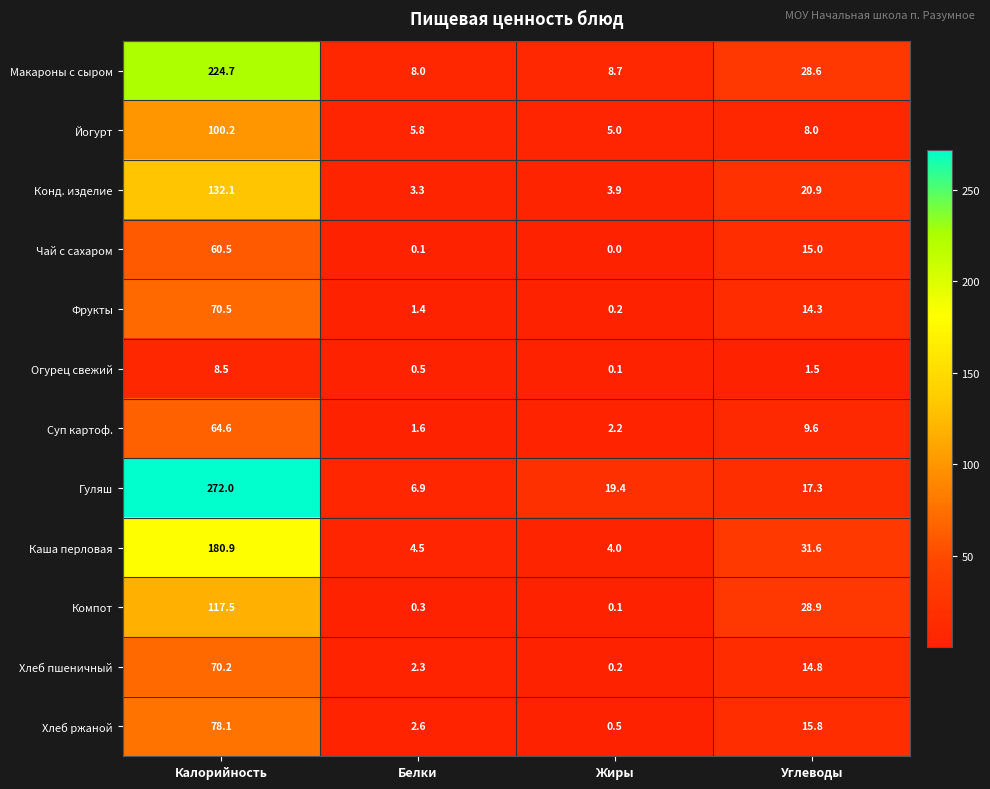

At Калорийность, list the series in order from smallest to largest.

Огурец свежий, Чай с сахаром, Суп картоф., Хлеб пшеничный, Фрукты, Хлеб ржаной, Йогурт, Компот, Конд. изделие, Каша перловая, Макароны с сыром, Гуляш